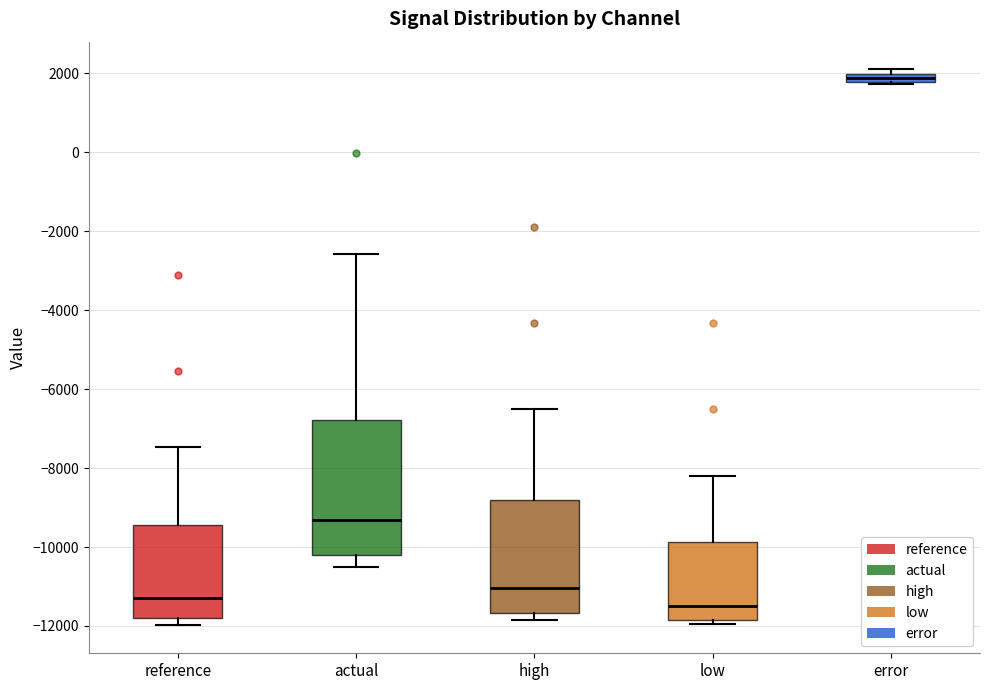

Where does the median line of the box for low sit on the y-axis? The values are not printed on the chart, so give them approximately, as read against the axis.

-11400